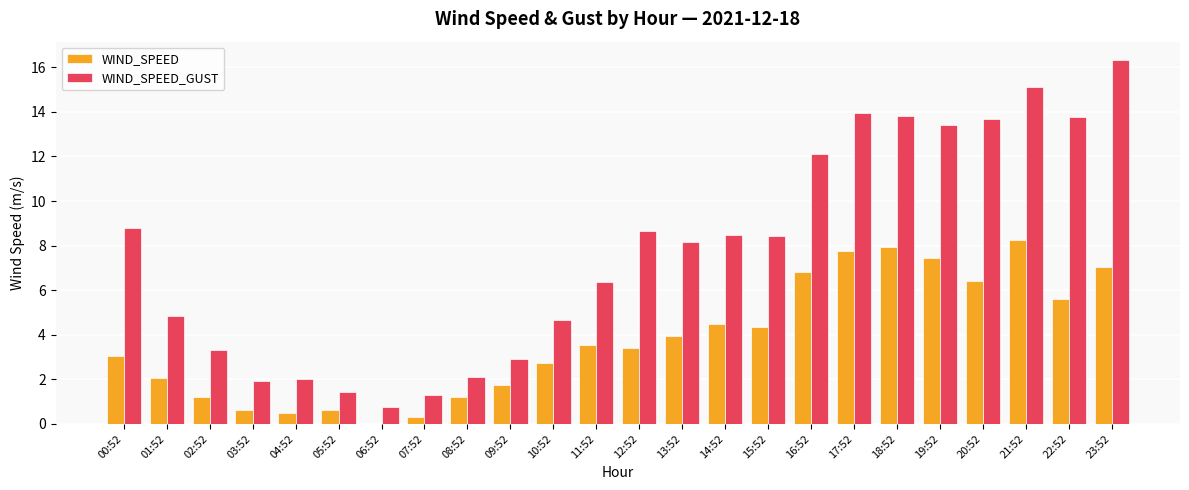

What is the maximum value shown in the chart?

16.3